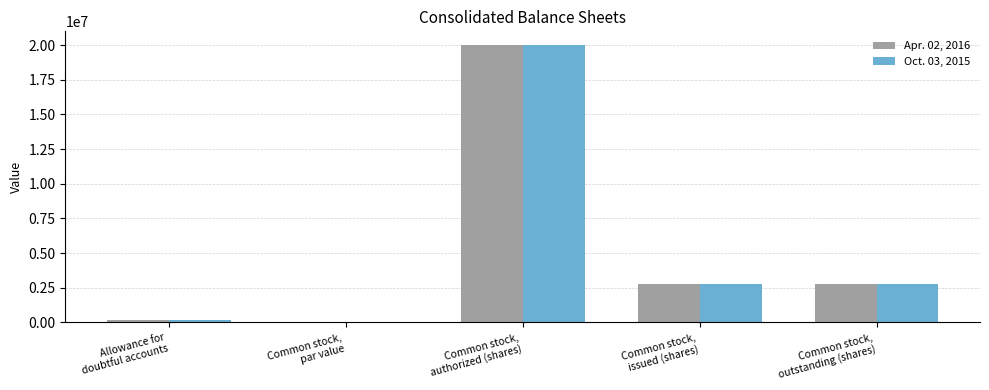

At which category is the sum across all series the highest?

Common stock,
authorized (shares)